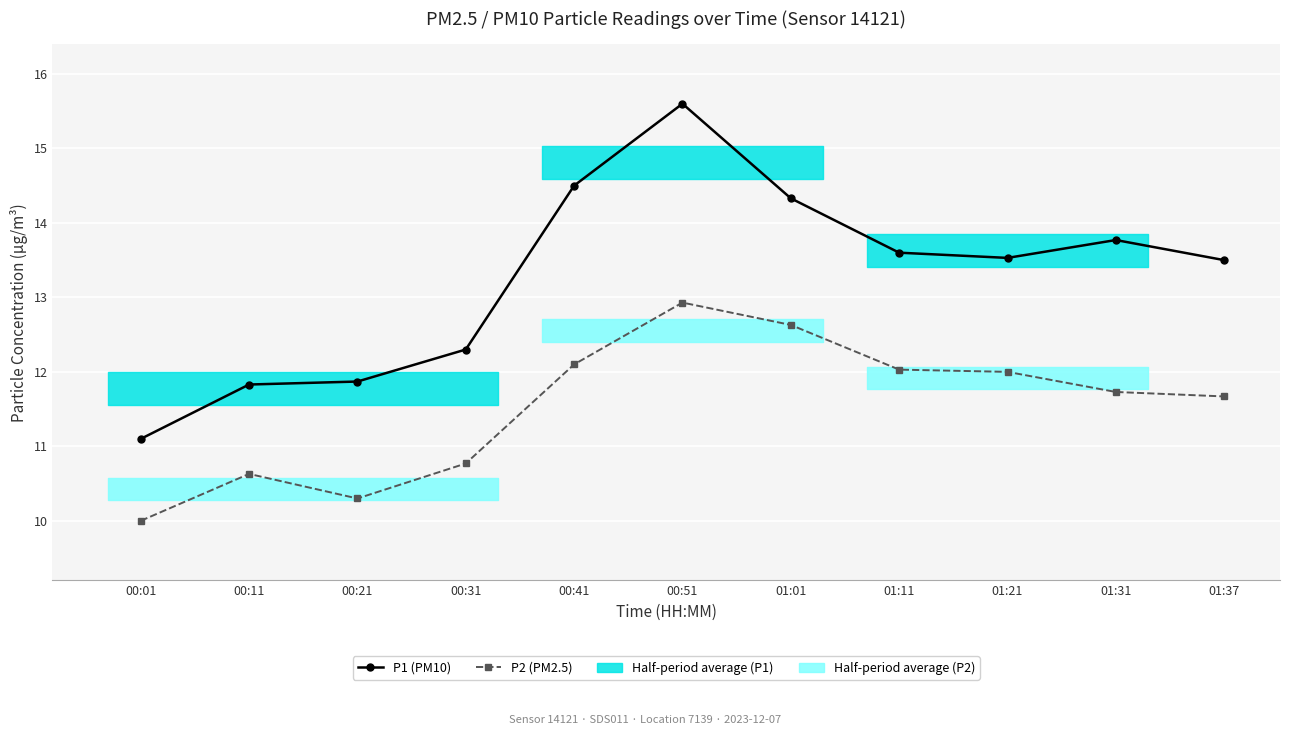

What position from the right is 00:51?

6